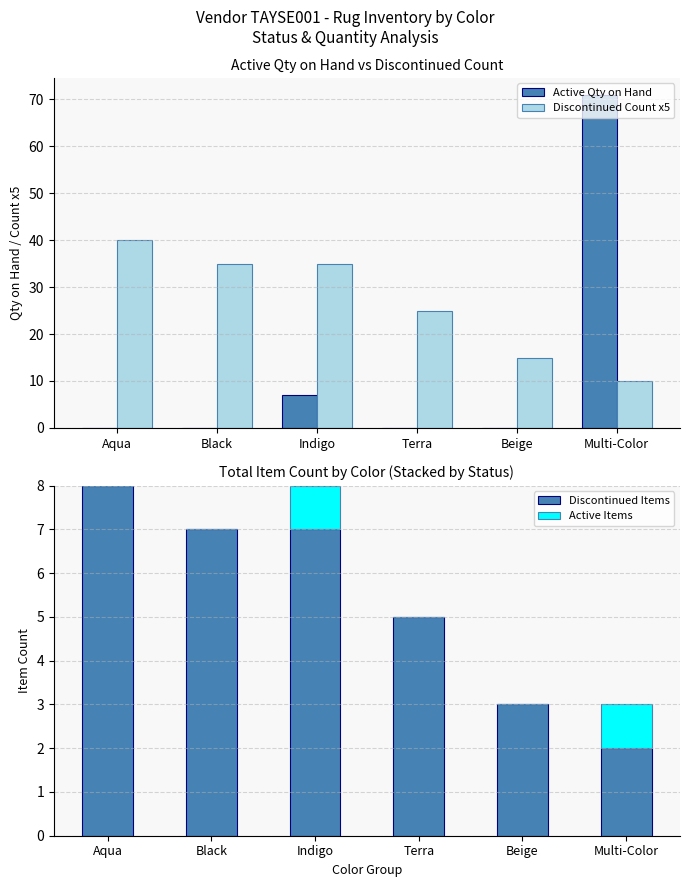

What is the maximum value for Discontinued Items?

8